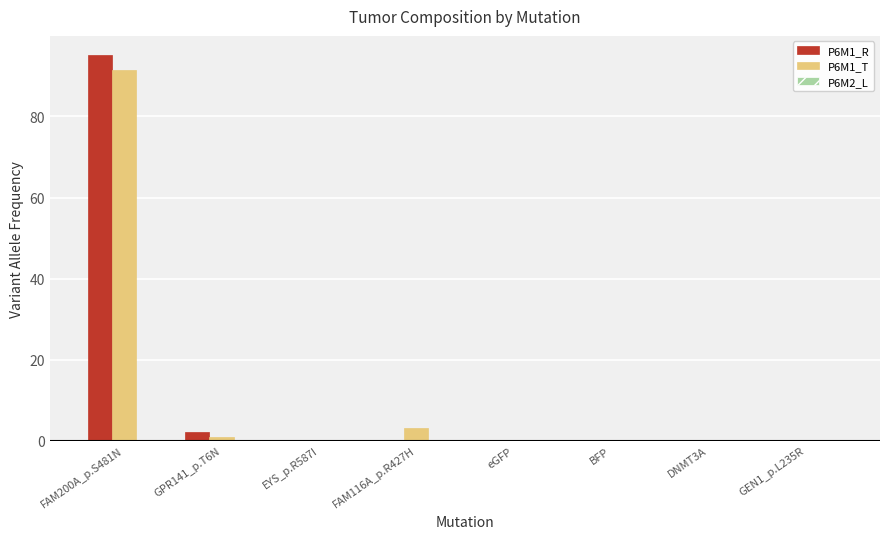

The value of P6M1_T at BFP is 30.8. True or false?

False